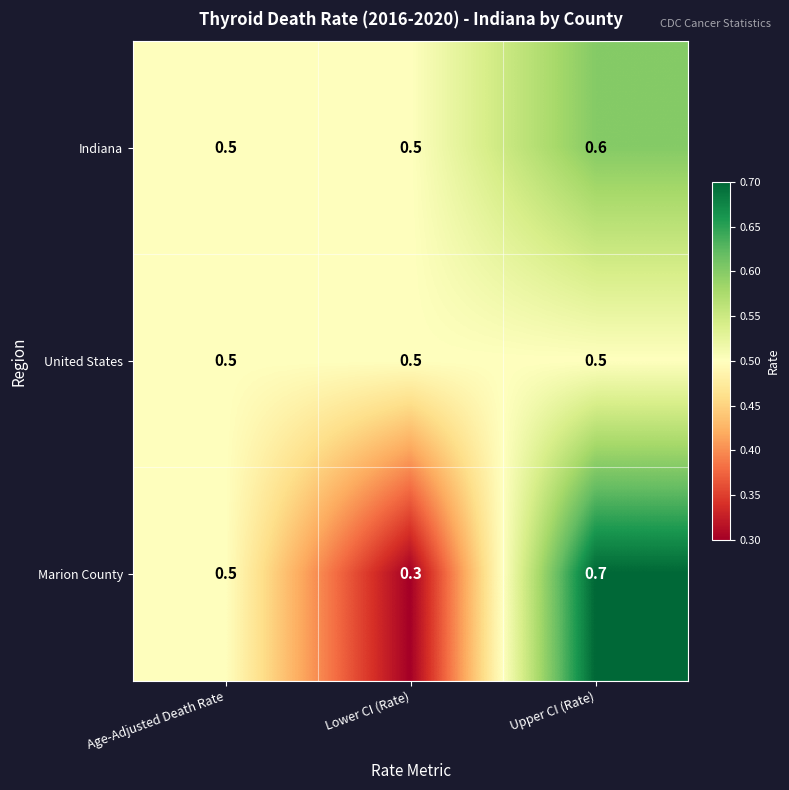

How many Marion County values are between 0 and 1?

3